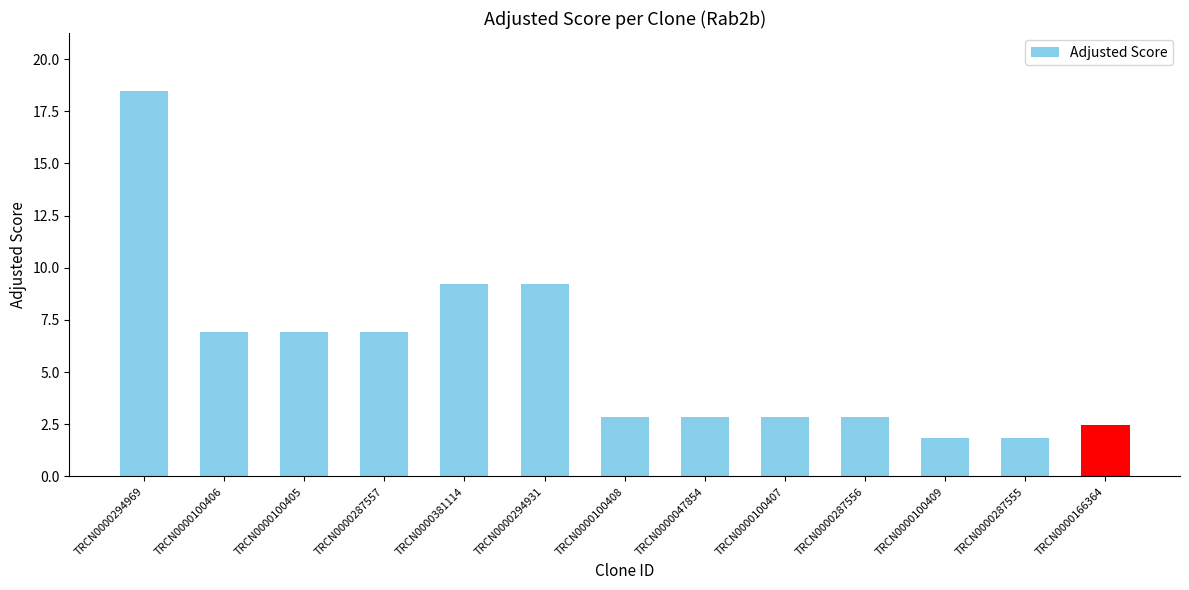

True or false: the data shows 11.7 at TRCN0000100405.

False